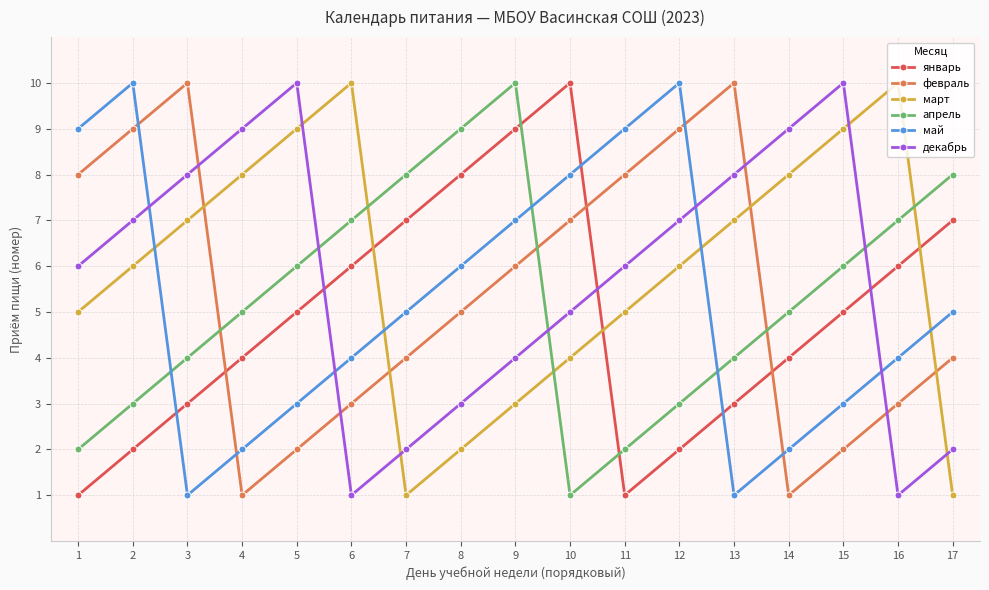

Does the chart have visible grid lines?

Yes